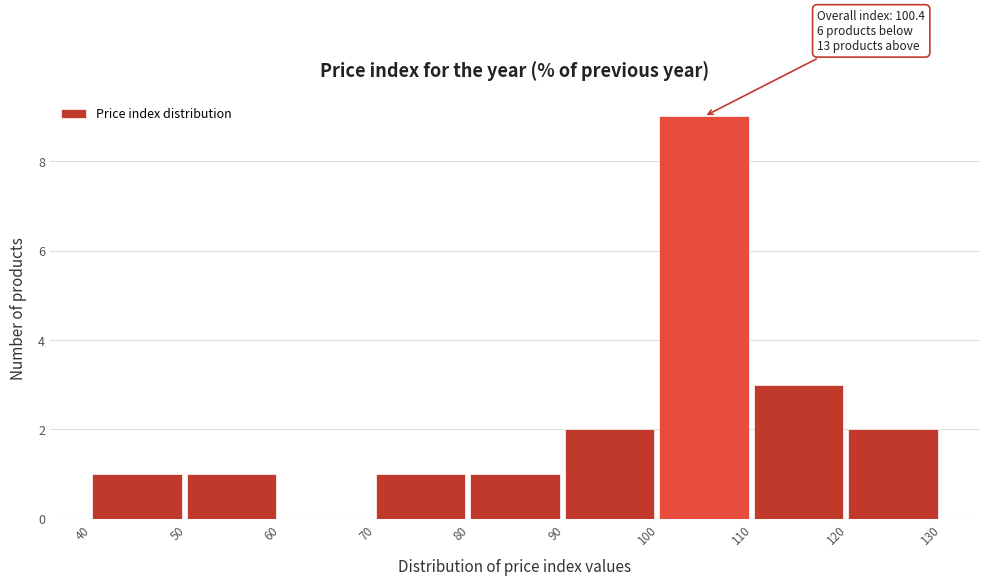

Over which range of the x-axis is the bar tallest?

100 to 110